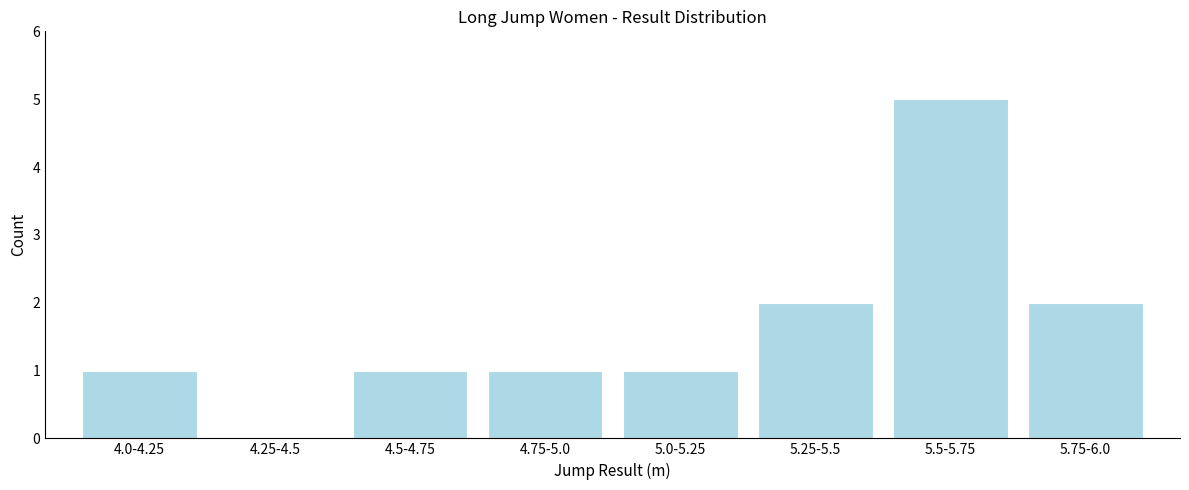

Which has a higher value, 5.75-6.0 or 5.0-5.25?

5.75-6.0